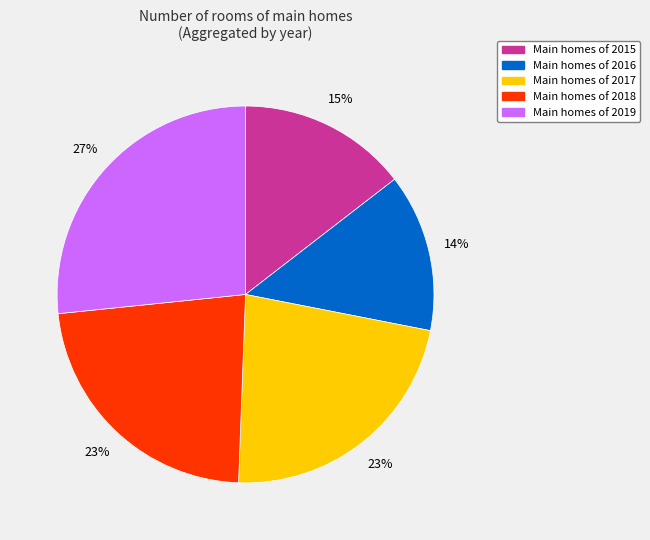

How many slices are in this pie chart?

5